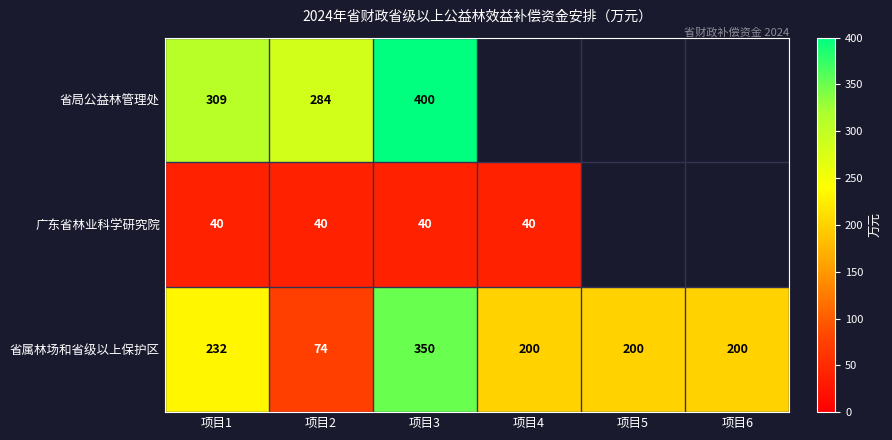

At which category is the sum across all series the highest?

项目3